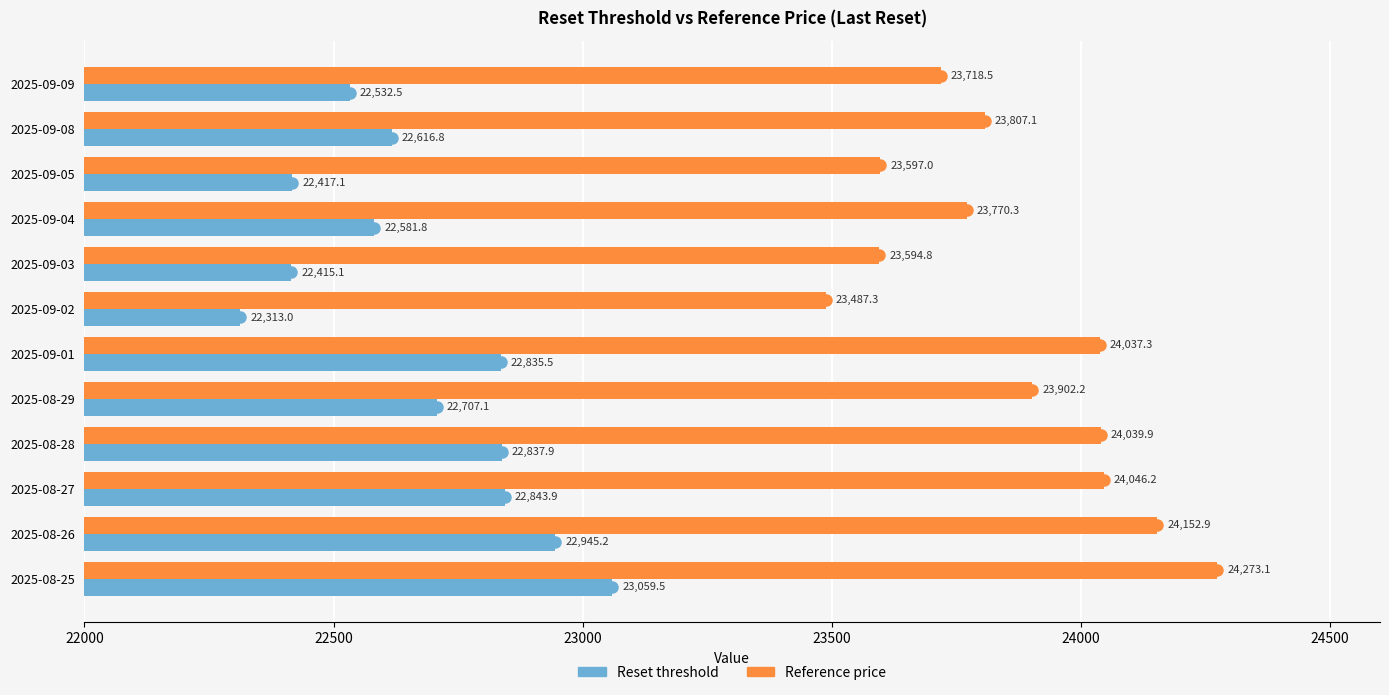

What is the greatest value displayed?

24273.1